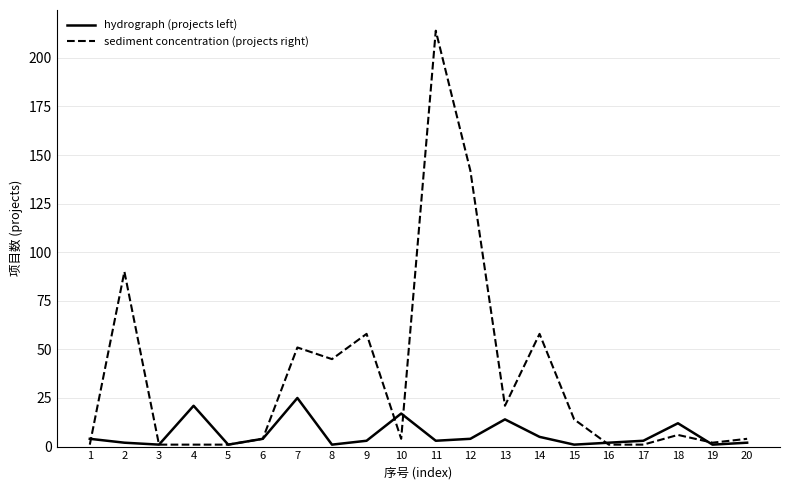

Where is sediment concentration (projects right) nearest to the value 107?

2